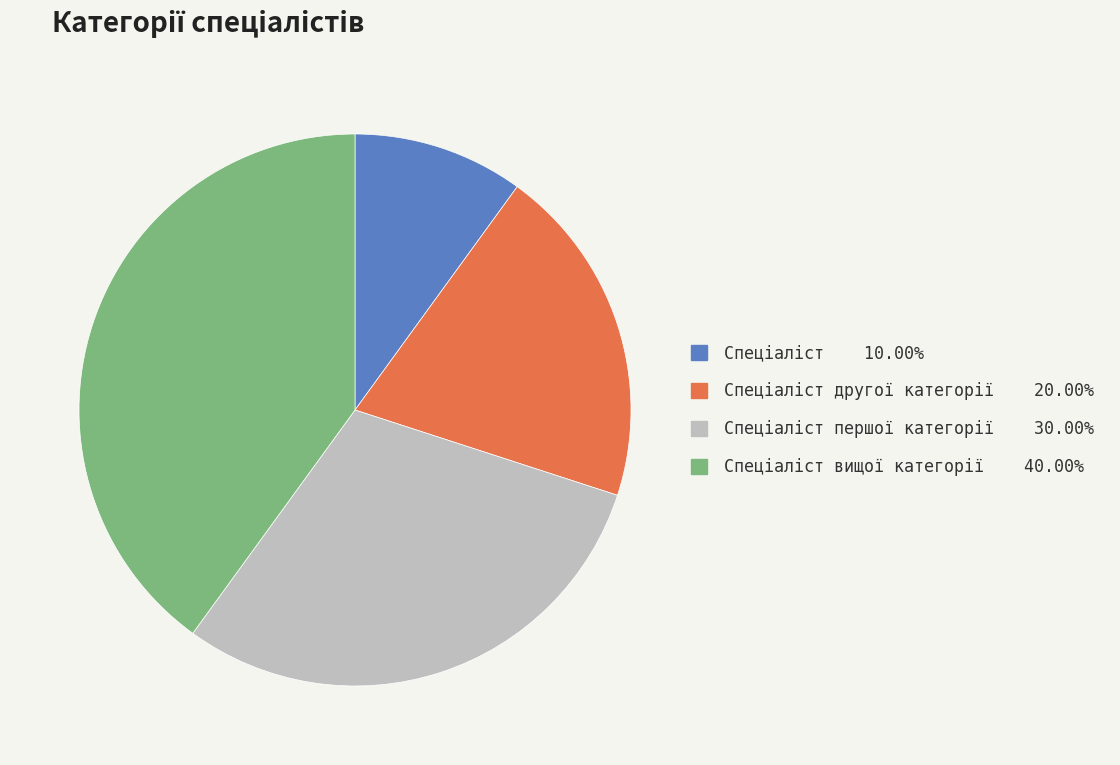

Is there any slice that represents more than half of the pie?

No